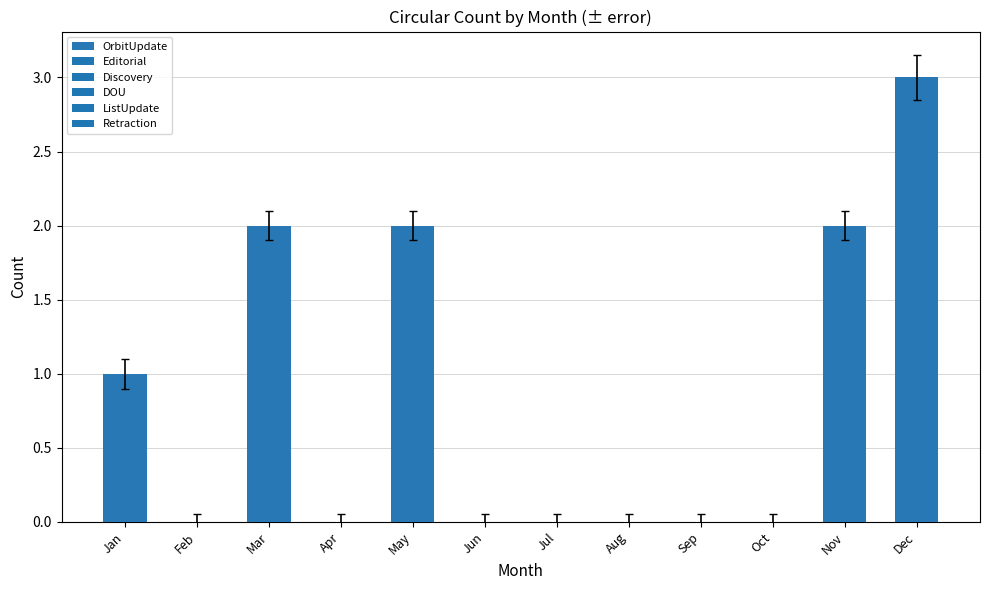

The value at Apr is 2. True or false?

False